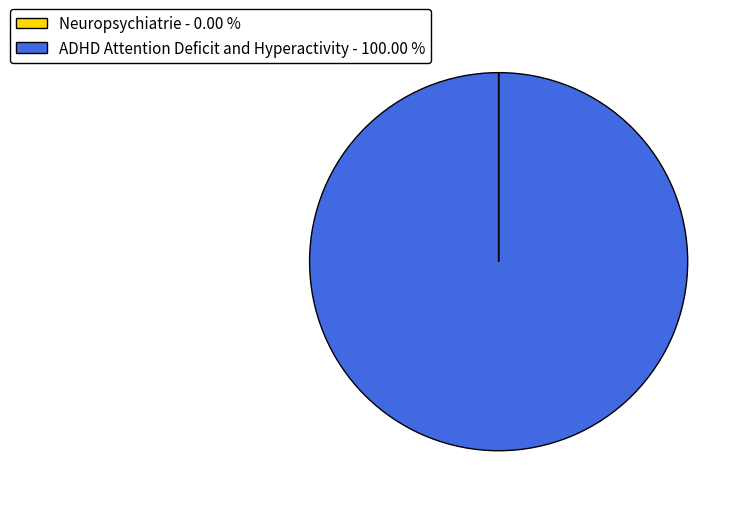

Which slice is the largest?

ADHD Attention Deficit and Hyperactivity